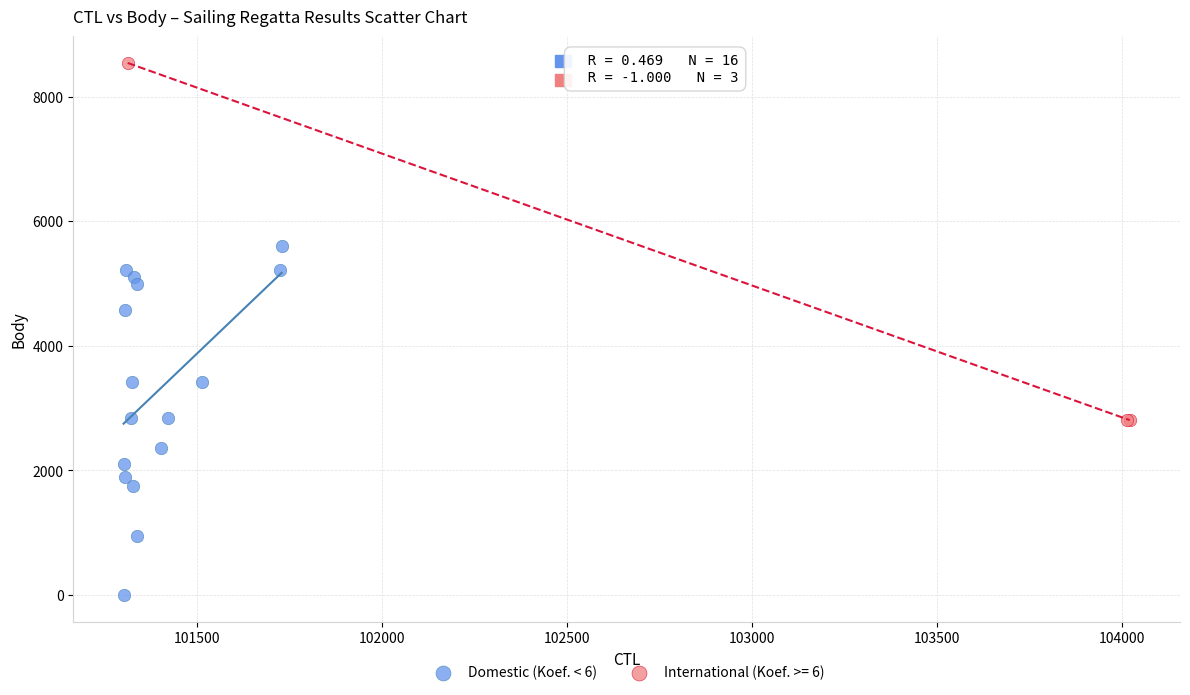

Which series contains the lowest Y value?

Domestic (Koef. < 6)